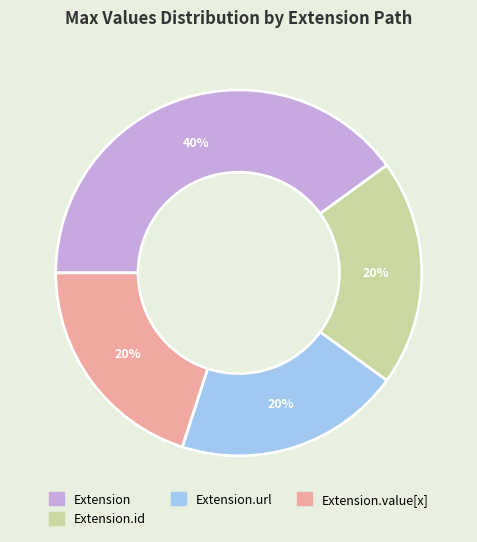

To the nearest percent, what is the difference between the largest and smallest slice percentages?

20%